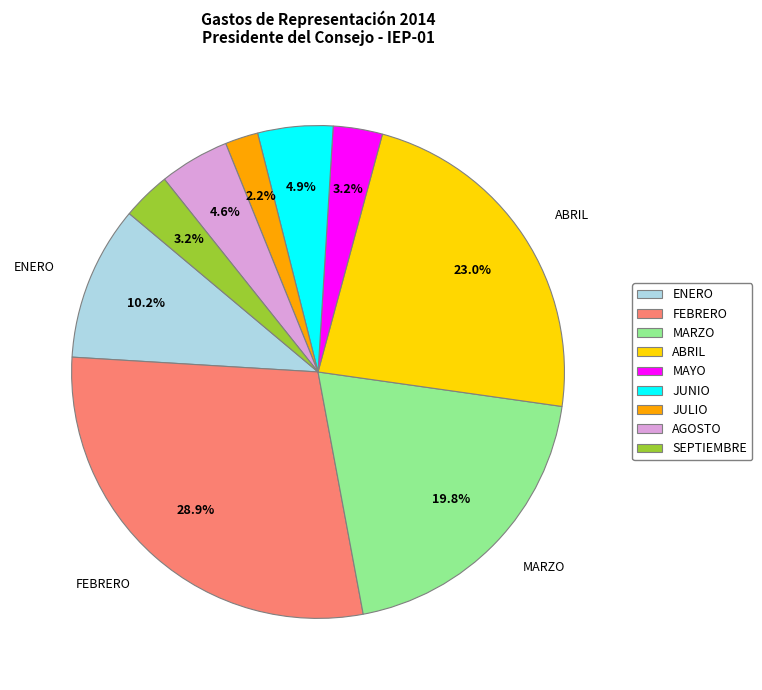

Which slice is the largest?

FEBRERO